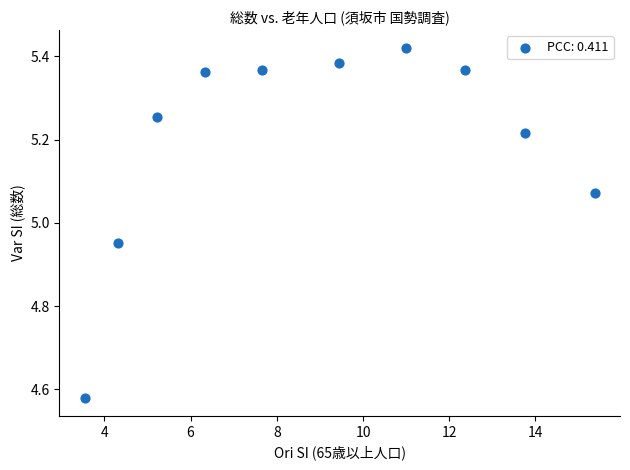

What is the range of Y values (max minus min)?

0.8